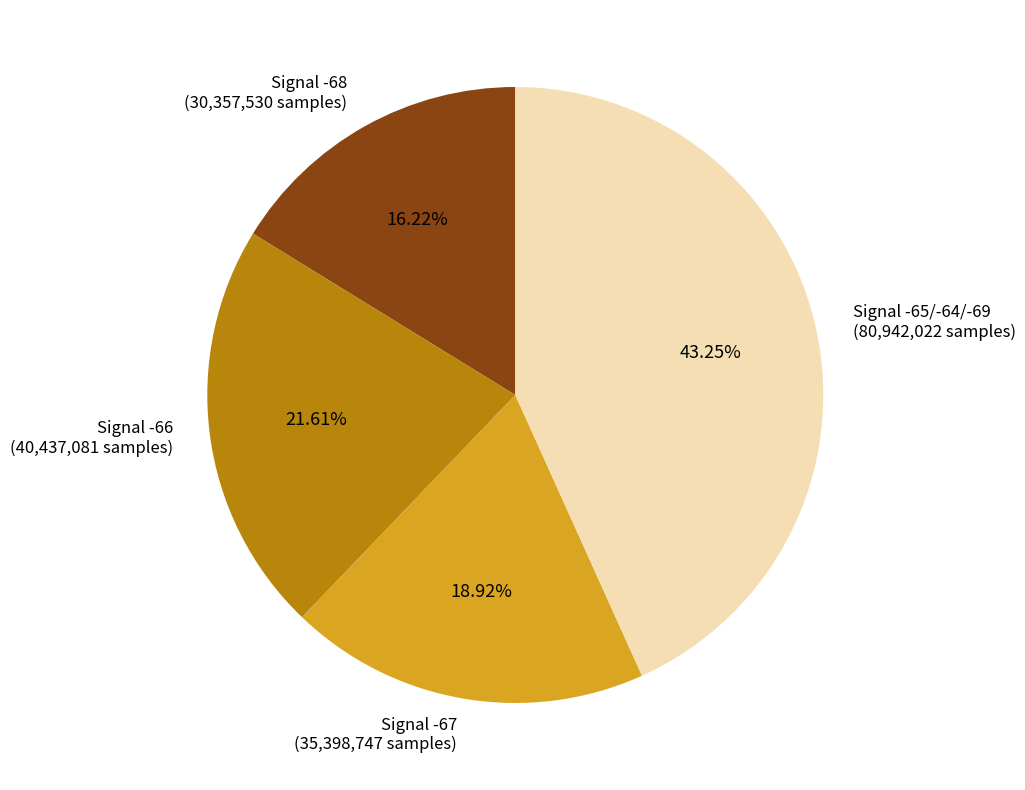

How many slices are in this pie chart?

4